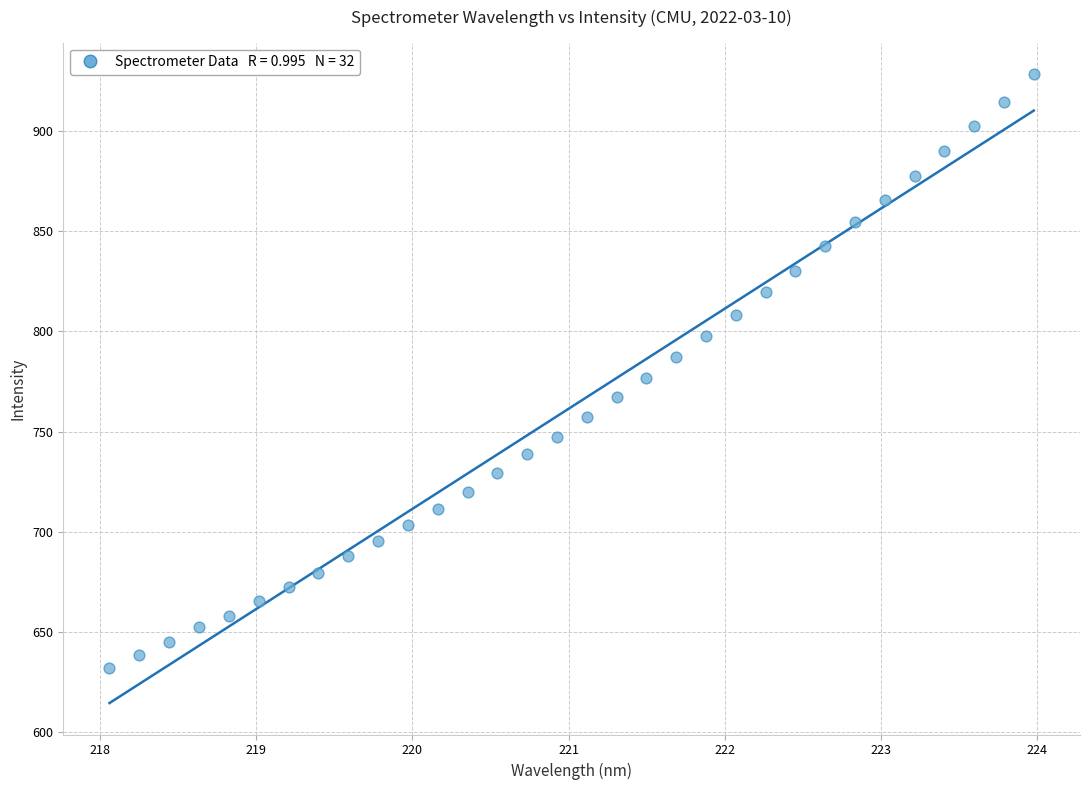

What is the range of X values (max minus min)?

5.9